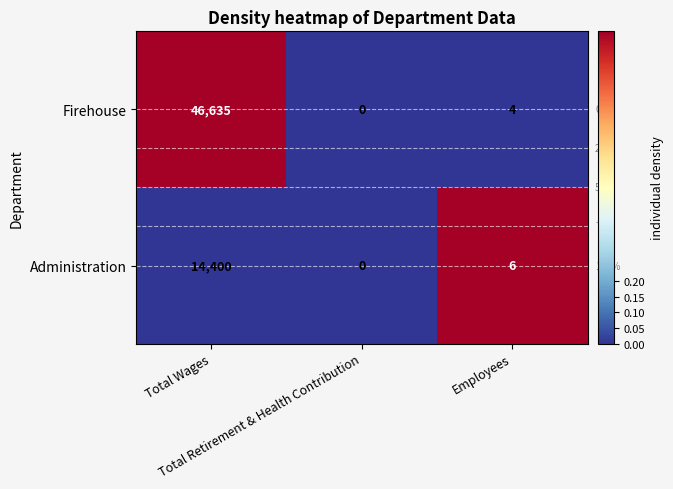

Rank the series by their maximum value, from highest to lowest.

Firehouse, Administration